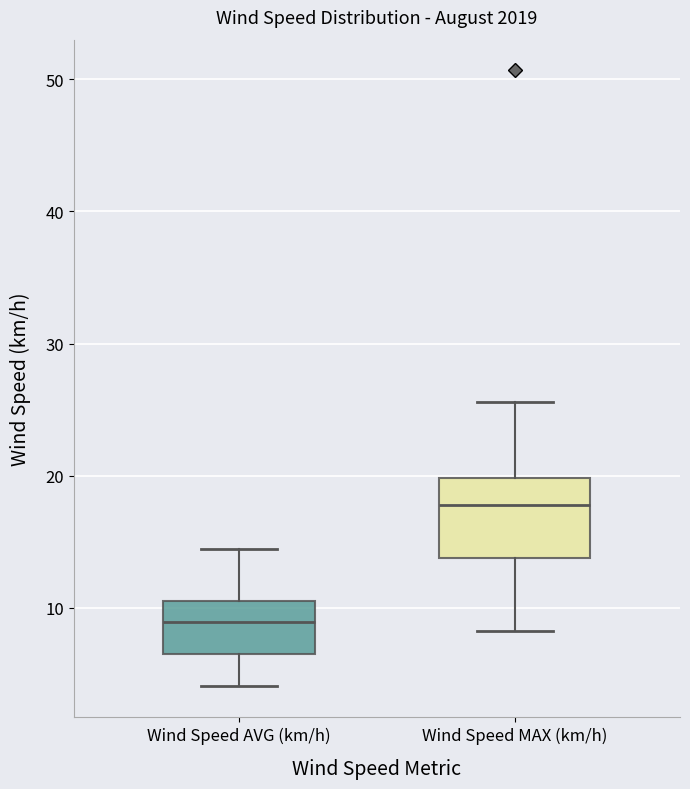

Where is the upper edge of the box for Wind Speed MAX (km/h) on the y-axis? The values are not printed on the chart, so give them approximately, as read against the axis.

20